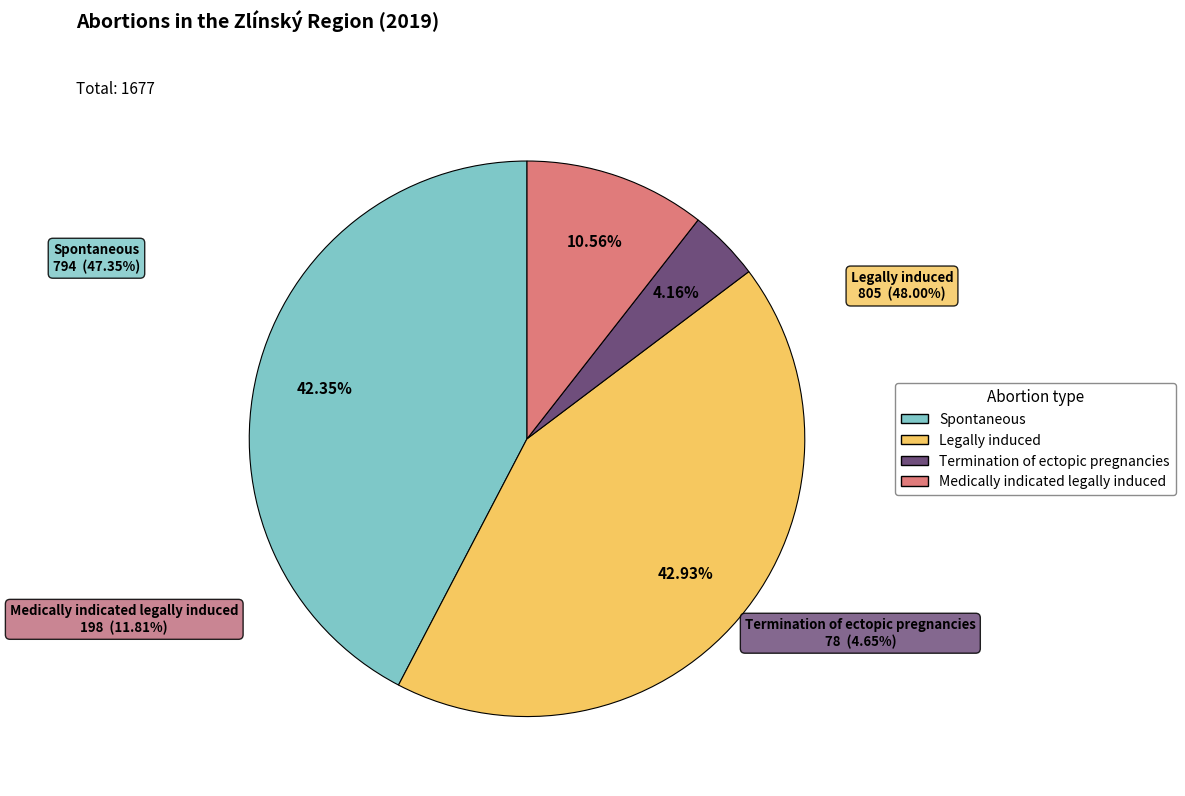

Approximately how many times larger is the value at Legally induced compared to Termination of ectopic pregnancies?

10.3